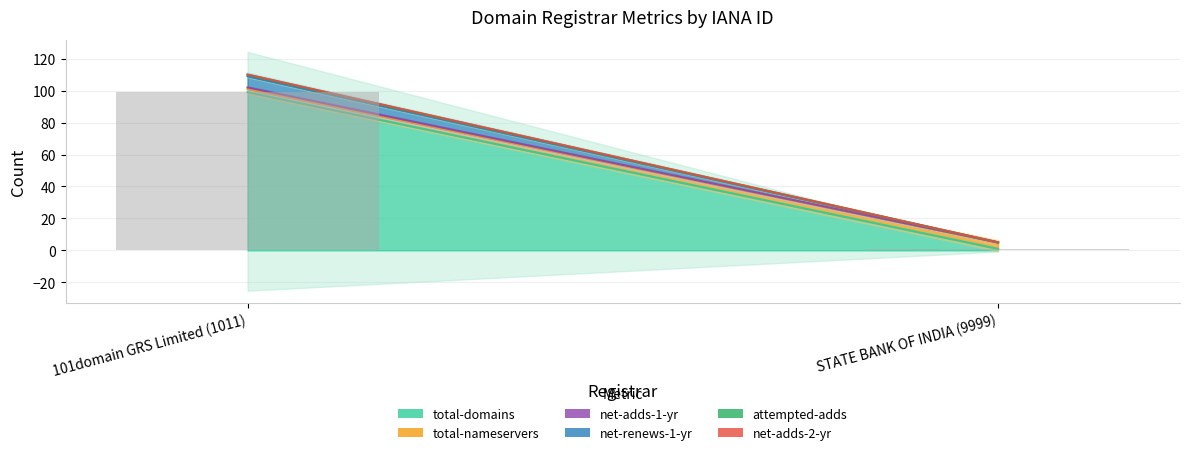

Is it true that the value at 101domain GRS Limited (1011) is 99?

True